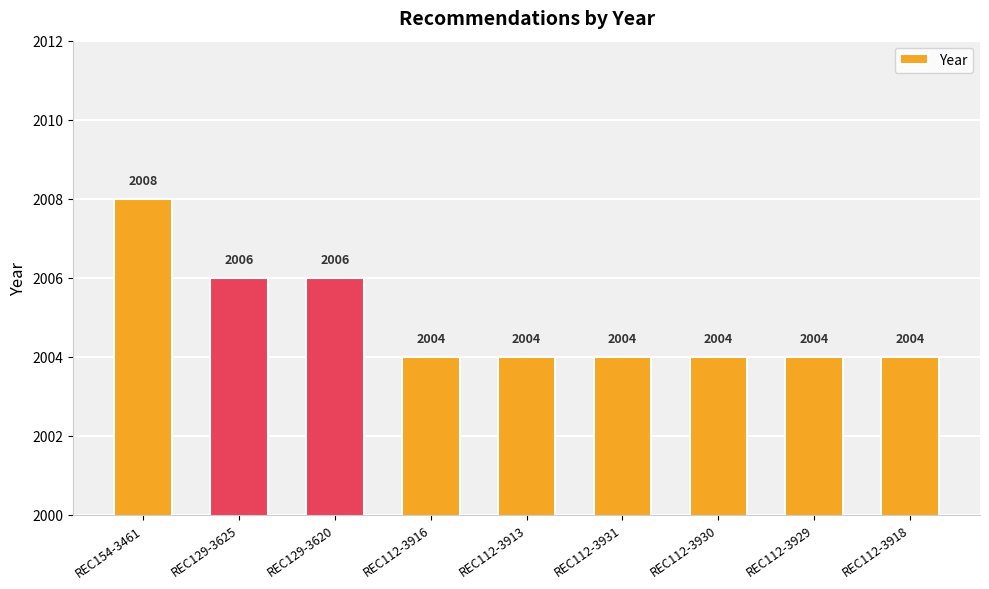

What is the difference between the values at REC129-3620 and REC112-3913?

2